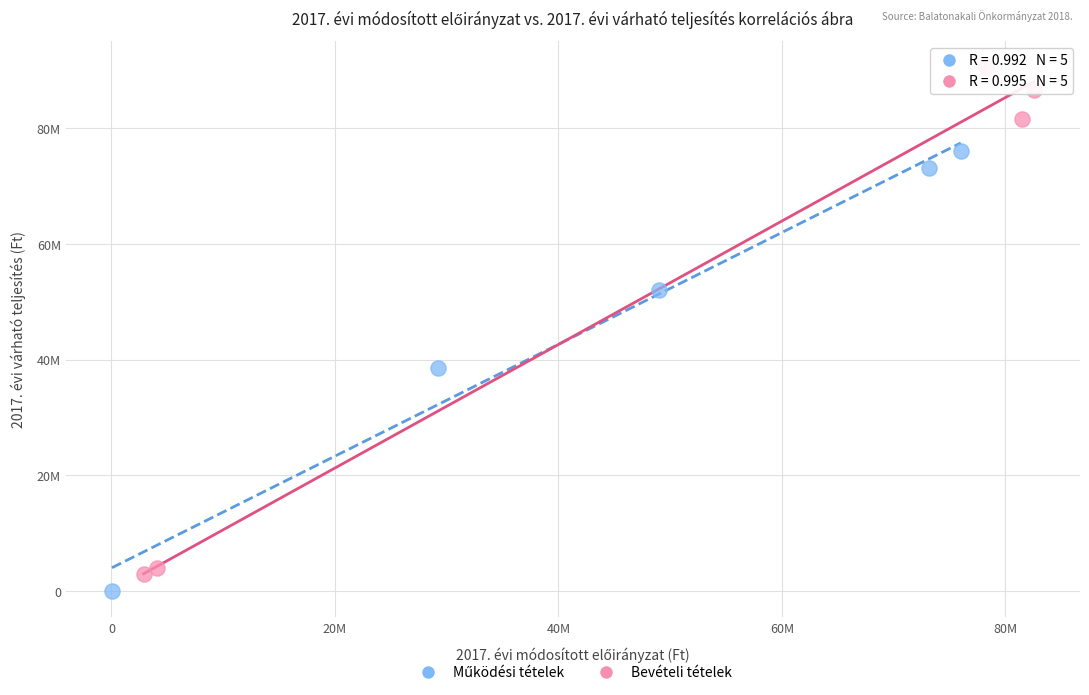

Which series has the widest spread of Y values?

Bevételi tételek